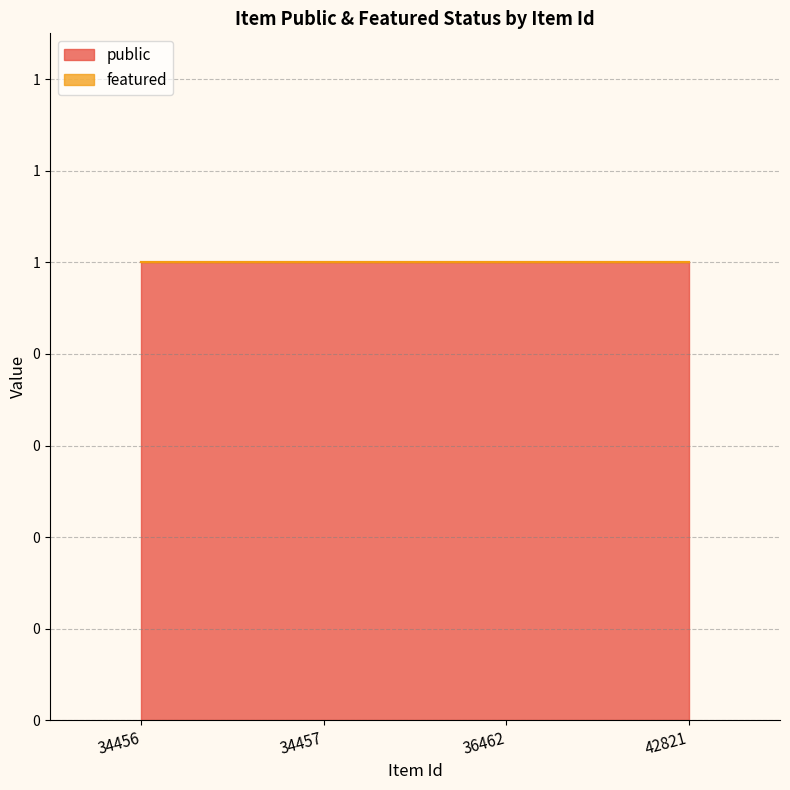

The value of featured at 34457 is 0. True or false?

True